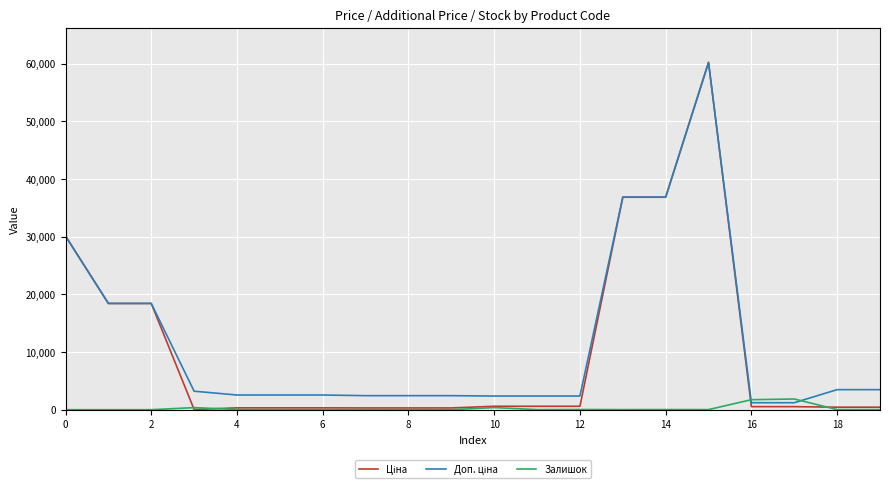

What is the average value of the Залишок series?

226.8